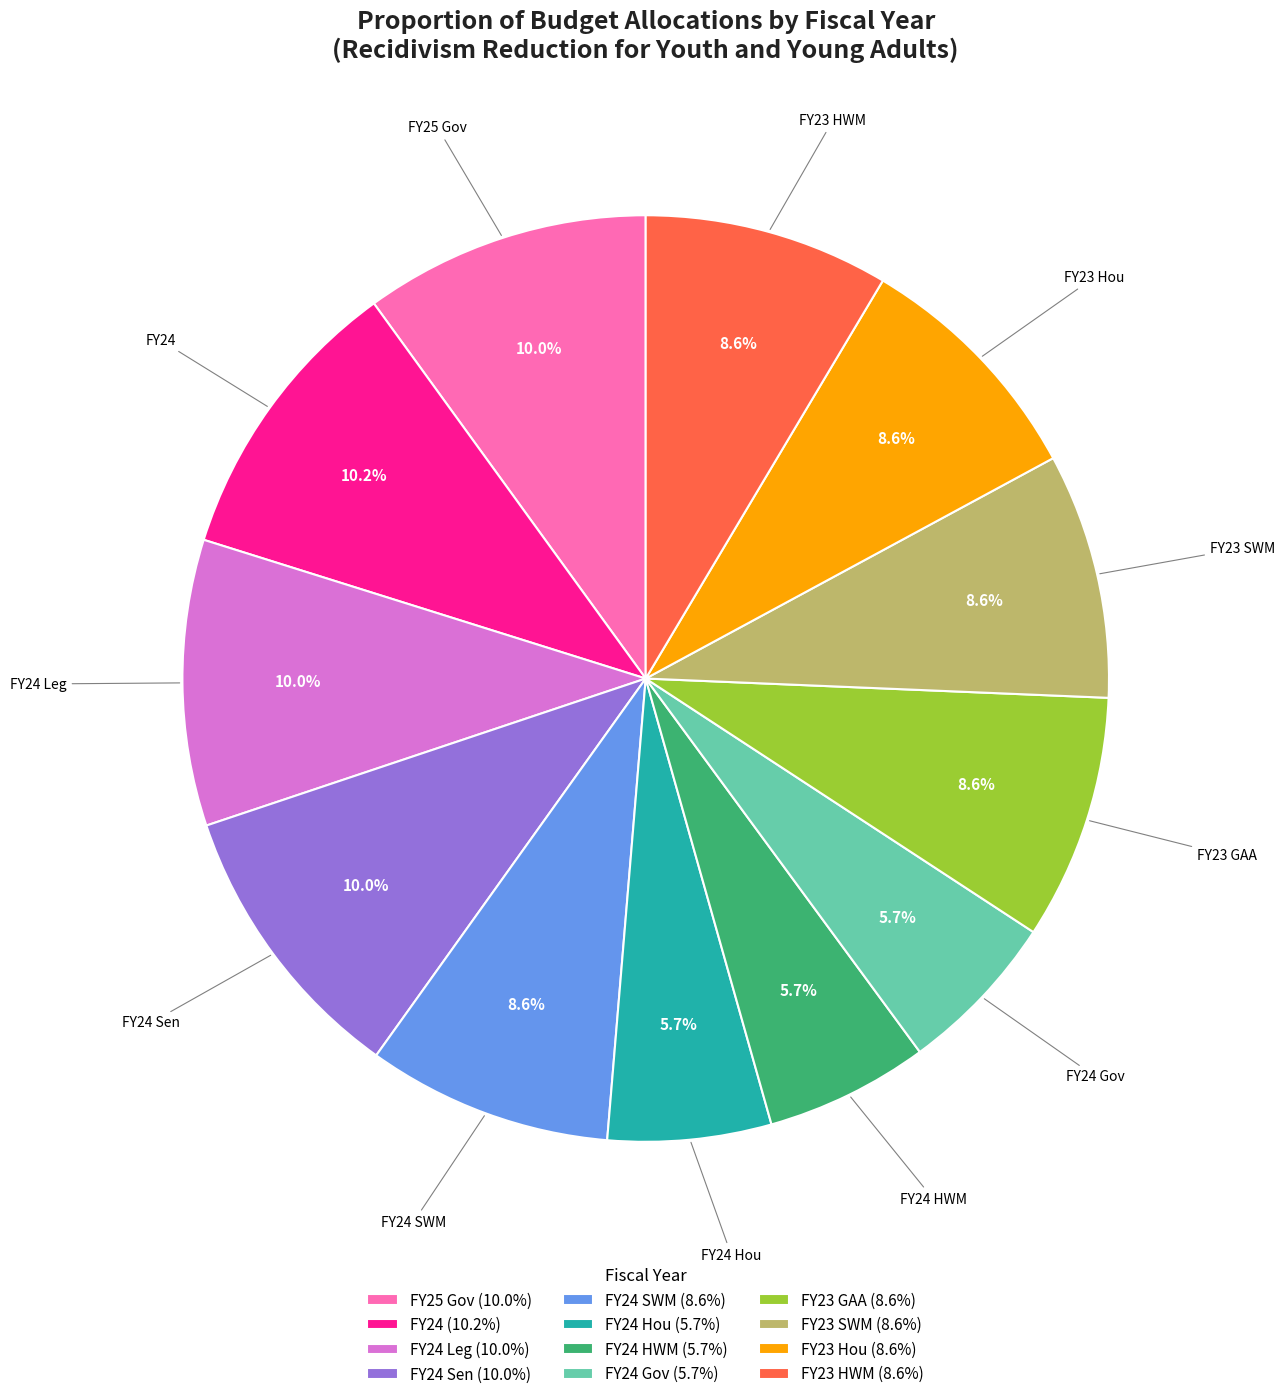

Which has a higher value, FY24 HWM (5.7%) or FY24 SWM (8.6%)?

FY24 SWM (8.6%)